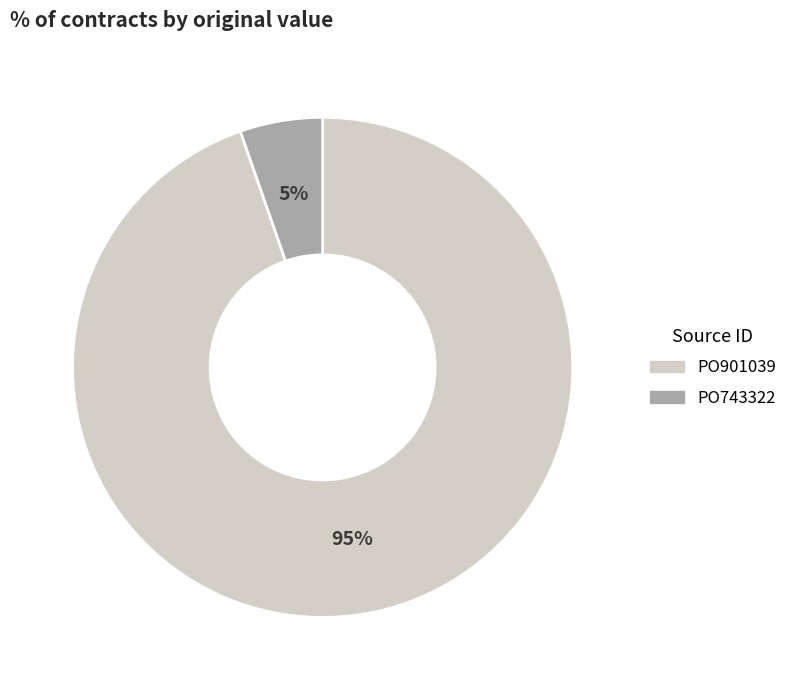

Is it true that PO743322 is 1% of the pie?

False